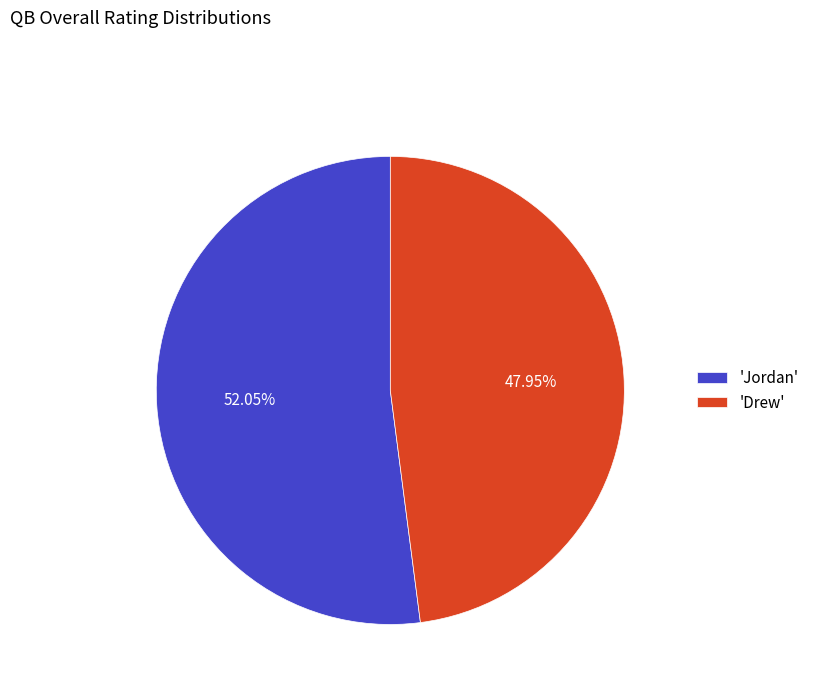

Between 'Jordan' and 'Drew', which is larger?

'Jordan'